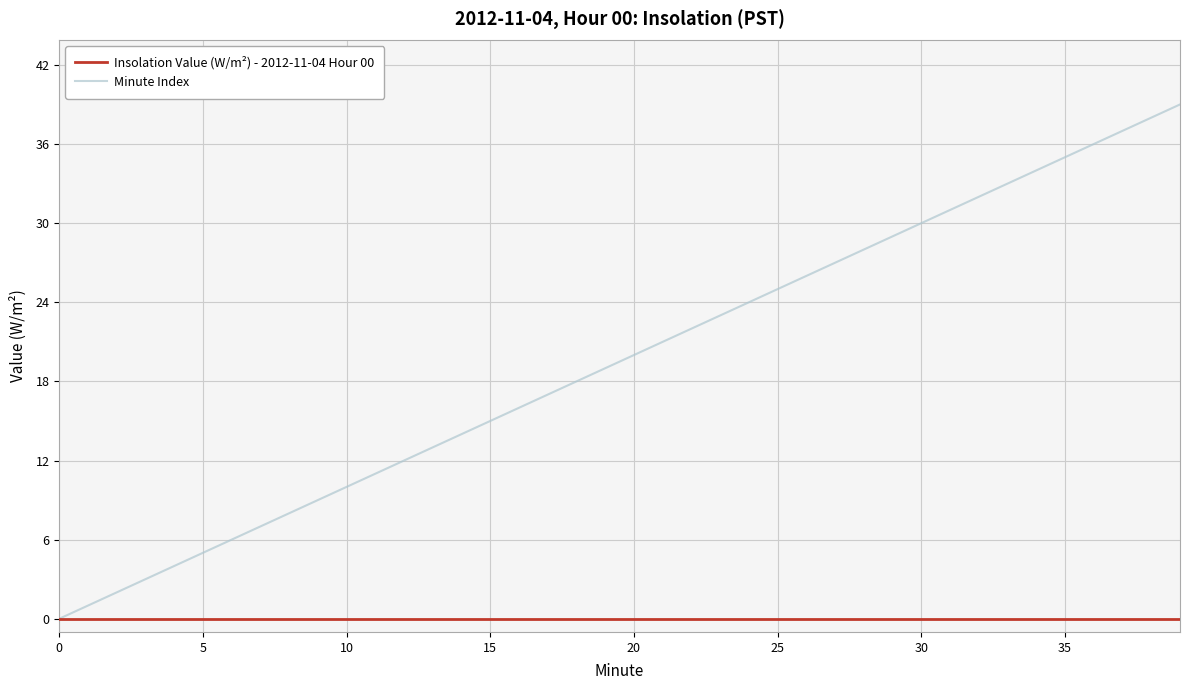

Which series has the largest range (max minus min)?

Minute Index